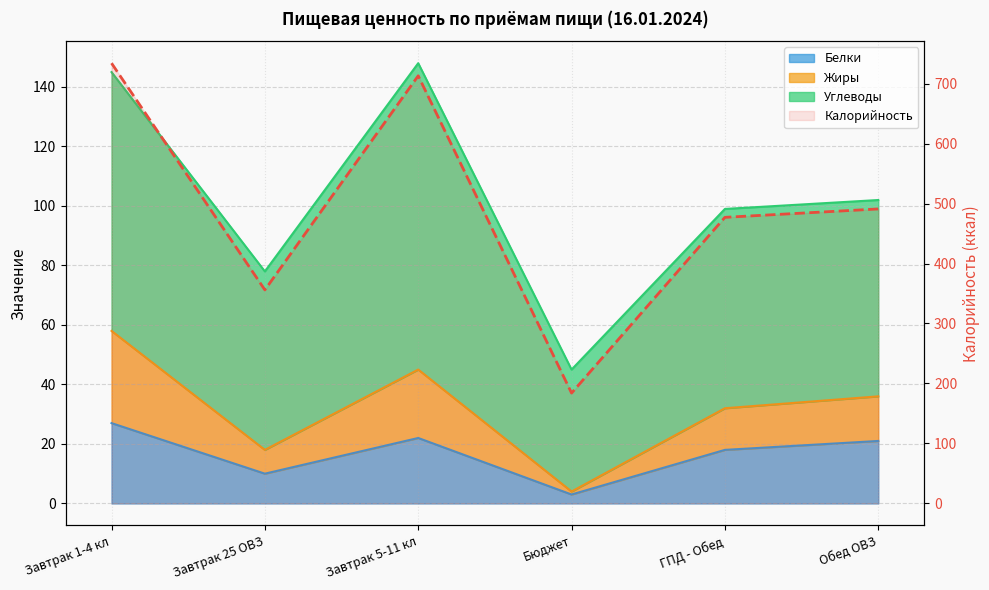

What is the difference between the second highest and second lowest values?

357